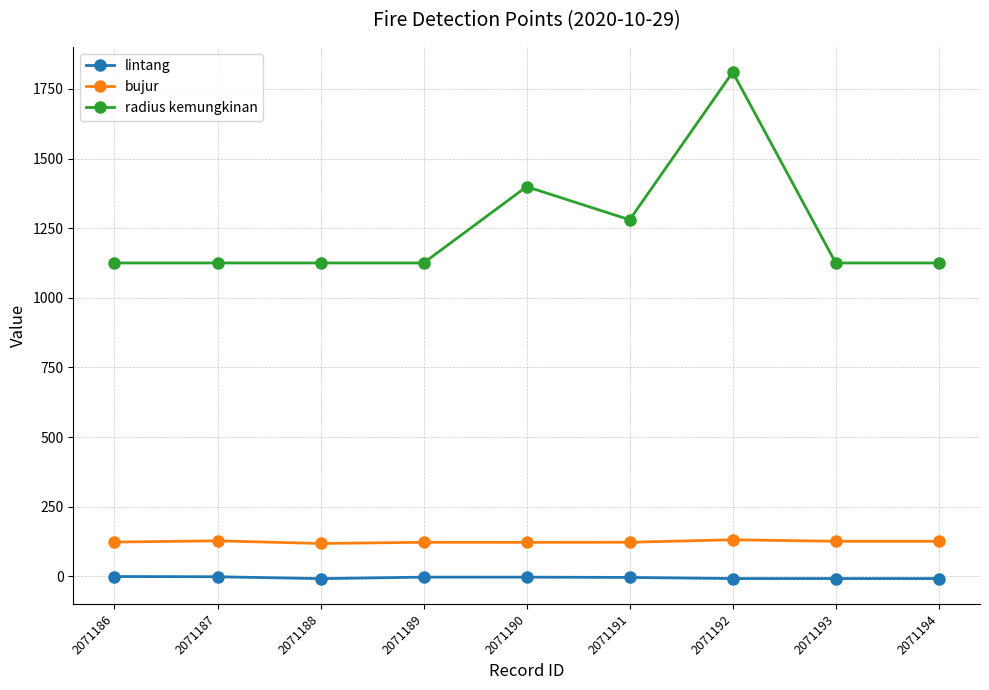

True or false: radius kemungkinan has more than 0 interior local peaks.

True